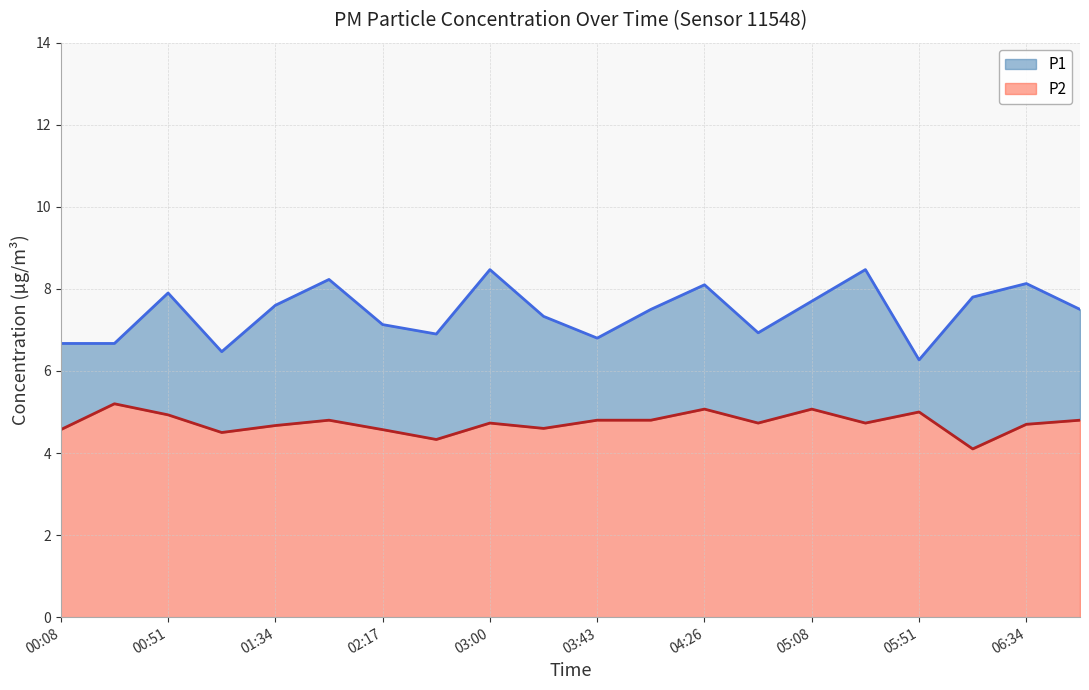

Which category has the lowest value across all series?

06:13